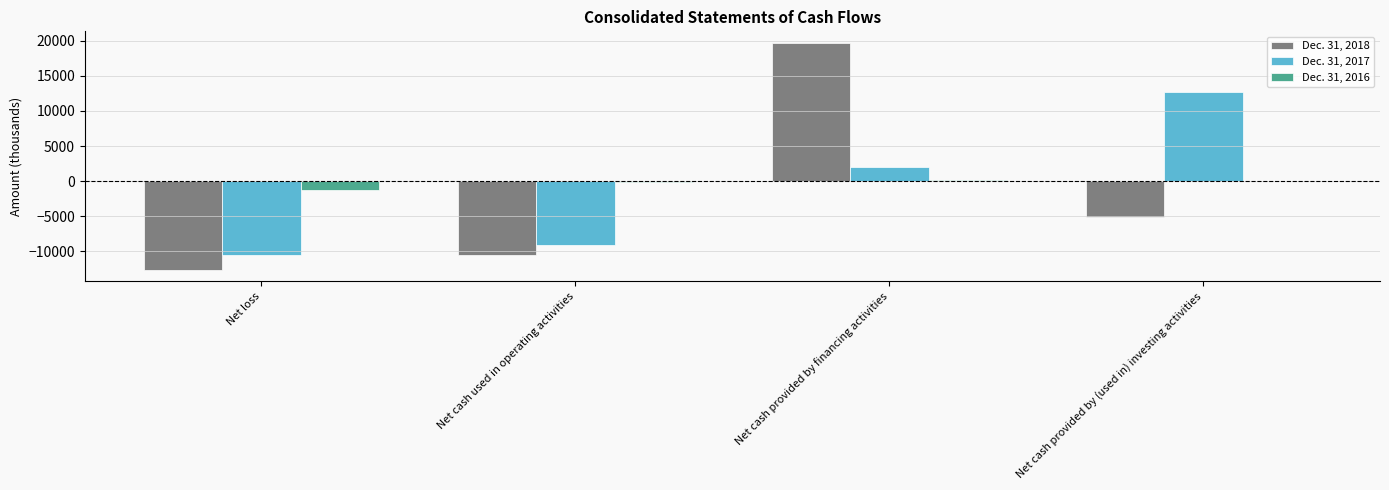

What value does the Dec. 31, 2018 series have at Net loss?

-12687